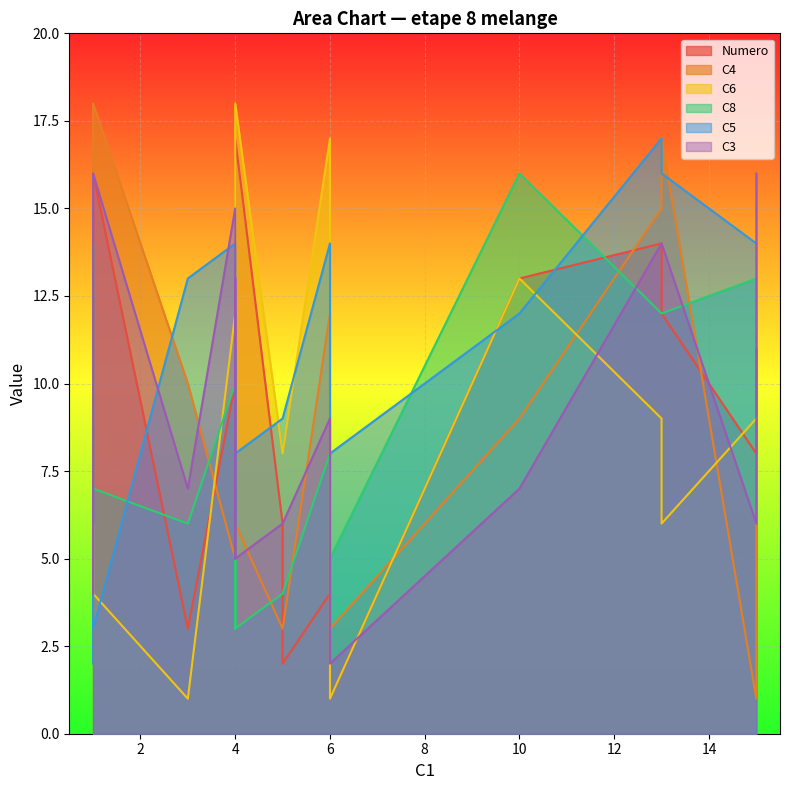

Reading left to right, list all the values displayed in this chart.

Numero: 1	2	3	4	5	6	7	8	9	10	11	12	13	14	15	16	17
C4: 3	3	10	12	5	3	7	1	2	5	6	17	9	15	8	18	6
C6: 1	8	1	17	7	8	3	9	6	12	9	6	13	9	15	4	18
C8: 5	4	6	8	11	4	14	13	11	10	13	12	16	12	3	7	3
C5: 8	9	13	14	6	9	2	14	7	14	14	16	12	17	7	3	8
C3: 2	6	7	9	13	6	4	6	14	15	16	14	7	14	5	16	5